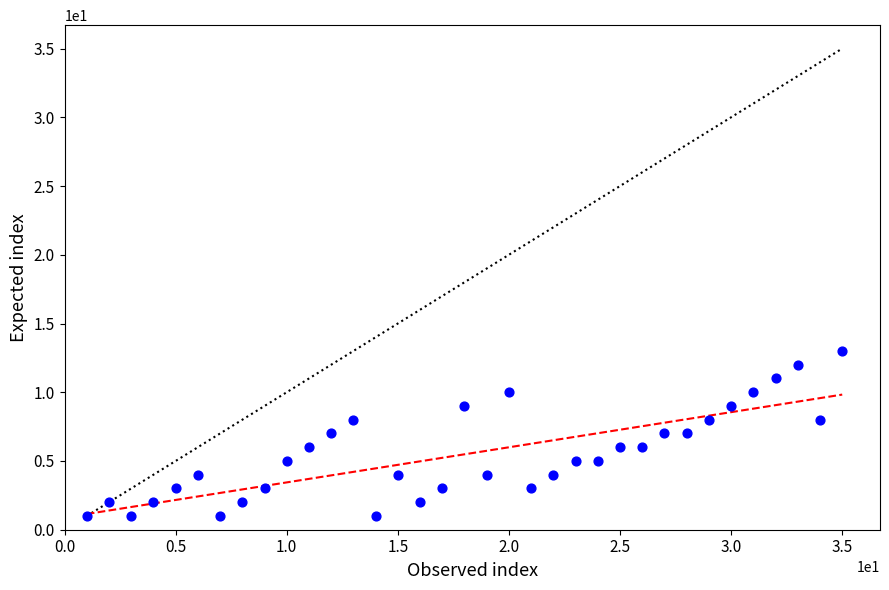

What is the range of Y values (max minus min)?

12